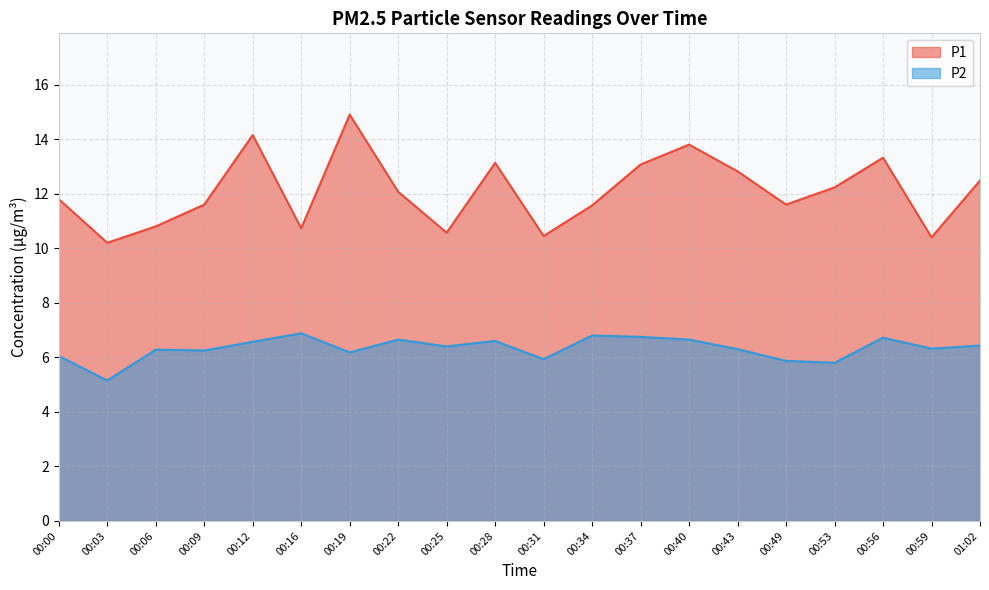

How many data points in P2 are less than 6?

4